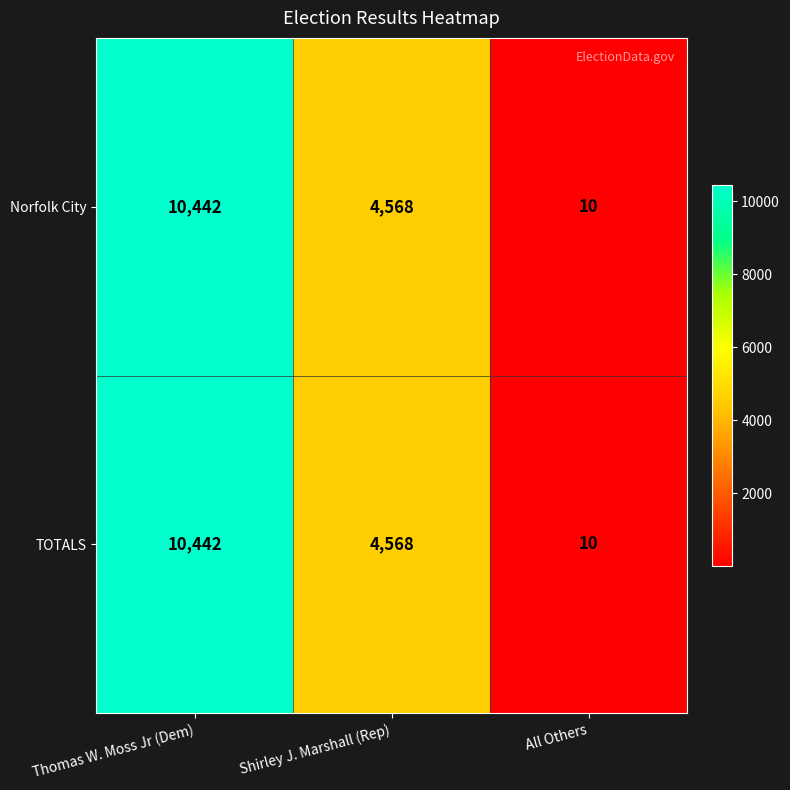

Which label corresponds to the smallest value in the chart?

All Others